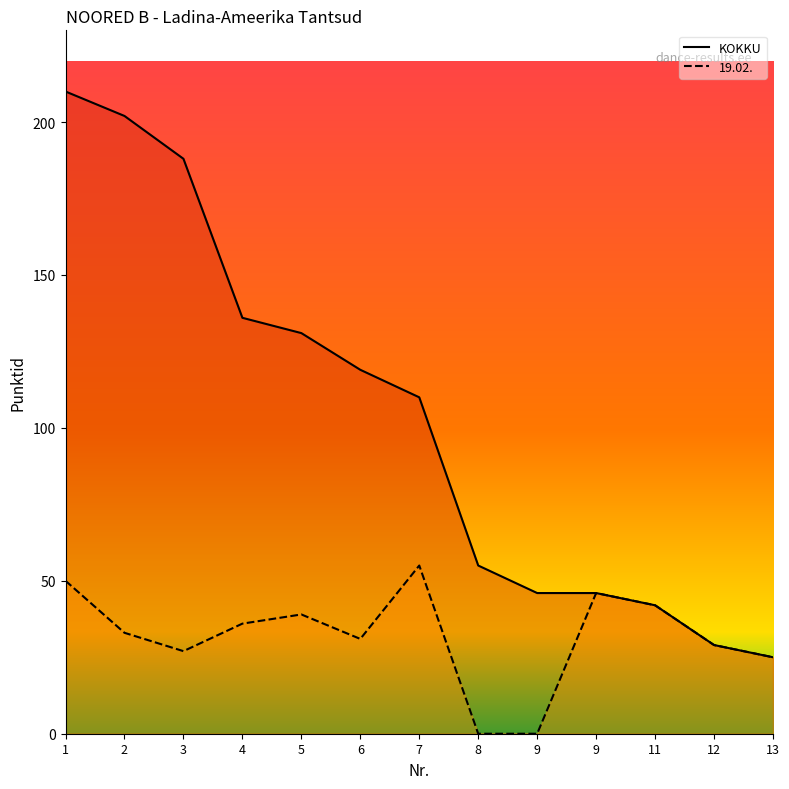

True or false: KOKKU (line) and 19.02. (line) cross at least once.

False